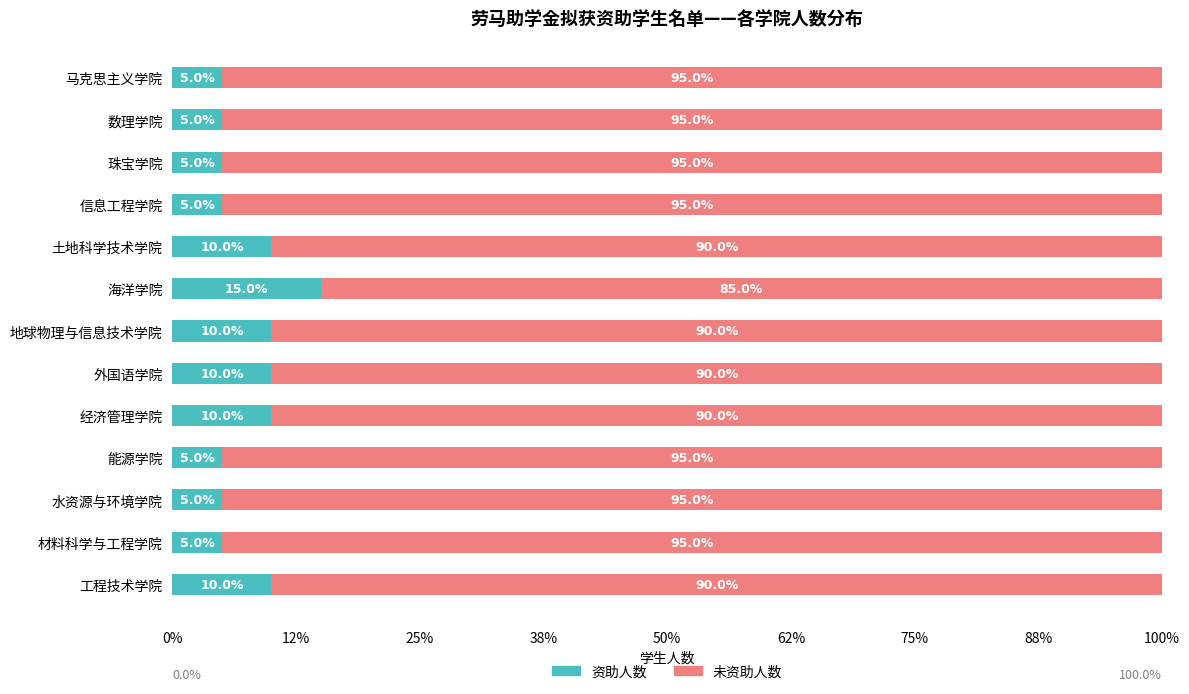

What are all the series names shown in the legend?

资助人数, 未资助人数